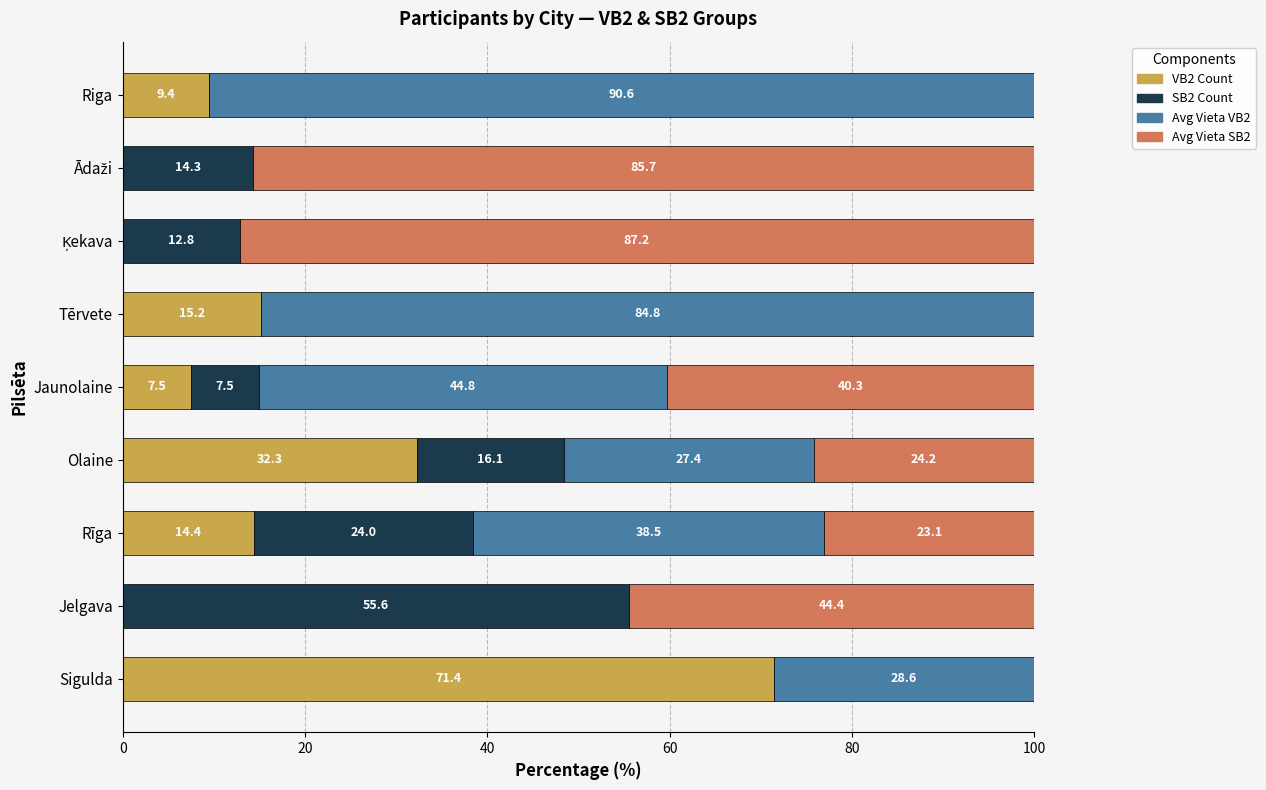

What is the total value across all series at Jelgava?

100.0